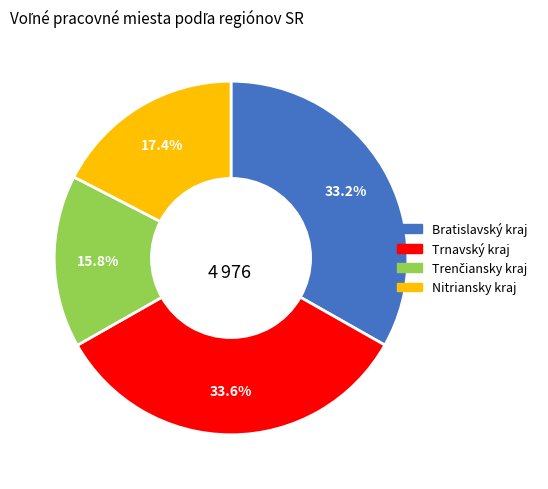

What percentage is NOT represented by Bratislavský kraj?

66.8%